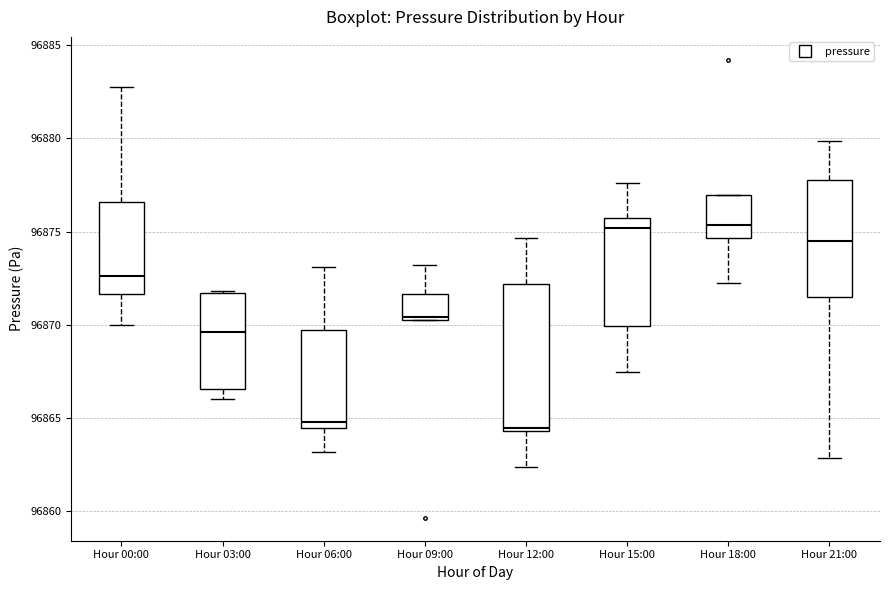

Reading left to right, read every box against the y-axis: the position of its median line, the range the box covers, and the ends of its whiskers. The values are not printed on the chart, so give them approximately, as read against the axis.

Hour 00:00: median 96872.5, box 96871.5 to 96876.5, whiskers 96870.0 to 96883.0
Hour 03:00: median 96869.5, box 96866.5 to 96871.5, whiskers 96866.0 to 96872.0
Hour 06:00: median 96865.0, box 96864.5 to 96869.5, whiskers 96863.0 to 96873.0
Hour 09:00: median 96870.5 (just above the box's lower edge), box 96870.5 to 96871.5, whiskers 96870.5 to 96873.0
Hour 12:00: median 96864.5 (just above the box's lower edge), box 96864.5 to 96872.0, whiskers 96862.5 to 96874.5
Hour 15:00: median 96875.0, box 96870.0 to 96876.0, whiskers 96867.5 to 96877.5
Hour 18:00: median 96875.5, box 96874.5 to 96877.0, whiskers 96872.5 to 96877.0
Hour 21:00: median 96874.5, box 96871.5 to 96878.0, whiskers 96863.0 to 96880.0